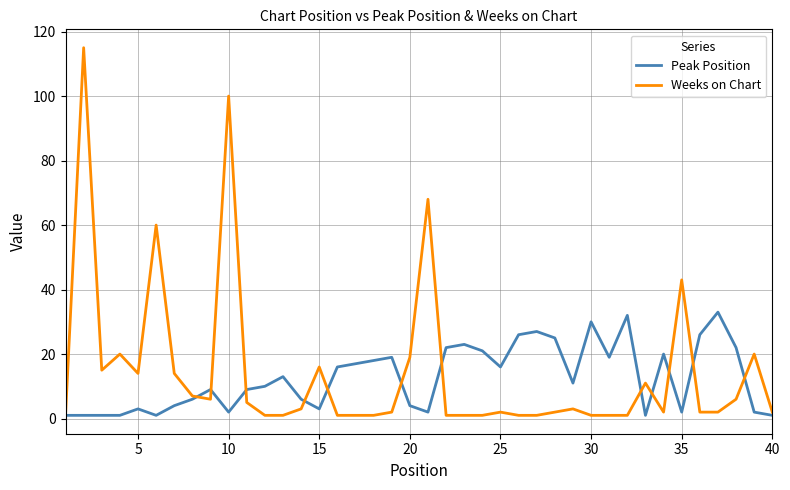

True or false: Weeks on Chart and Peak Position intersect in this chart.

True